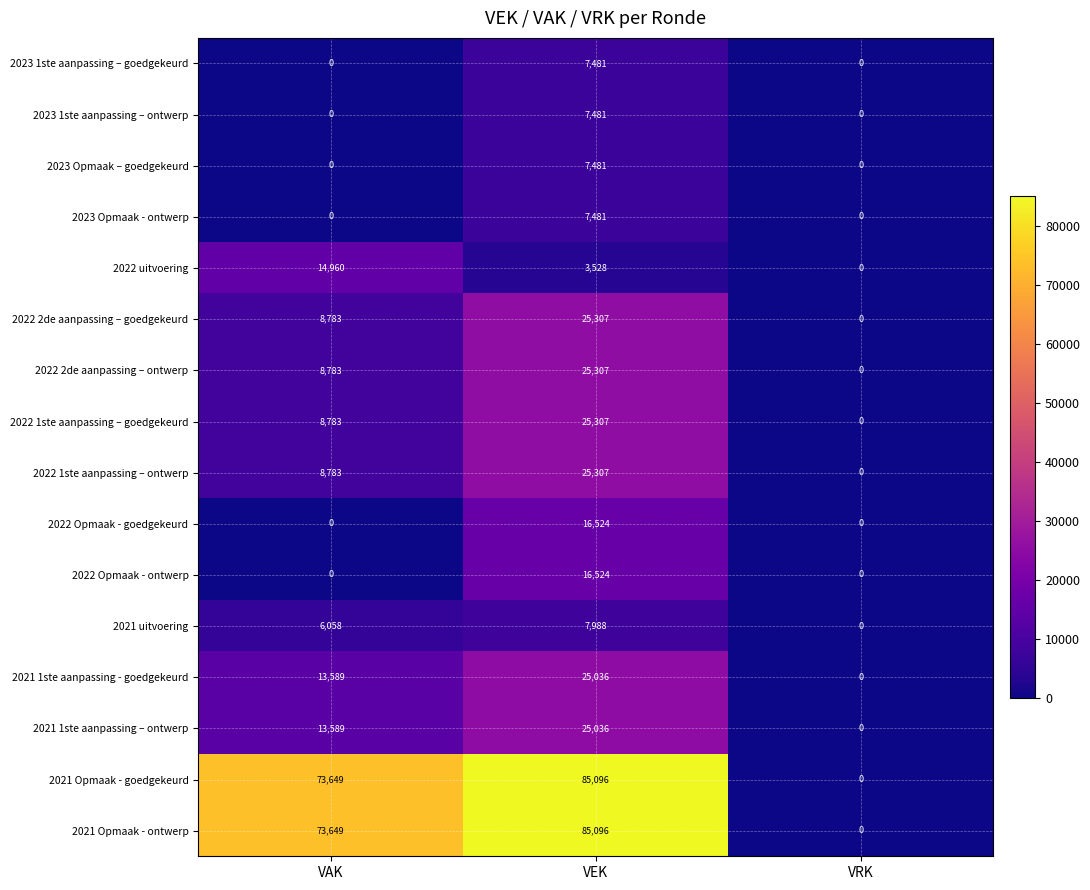

At which category does the chart reach its peak across all series?

VEK